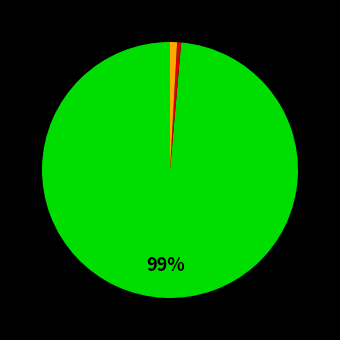

To the nearest percent, what is the average slice percentage?

33%